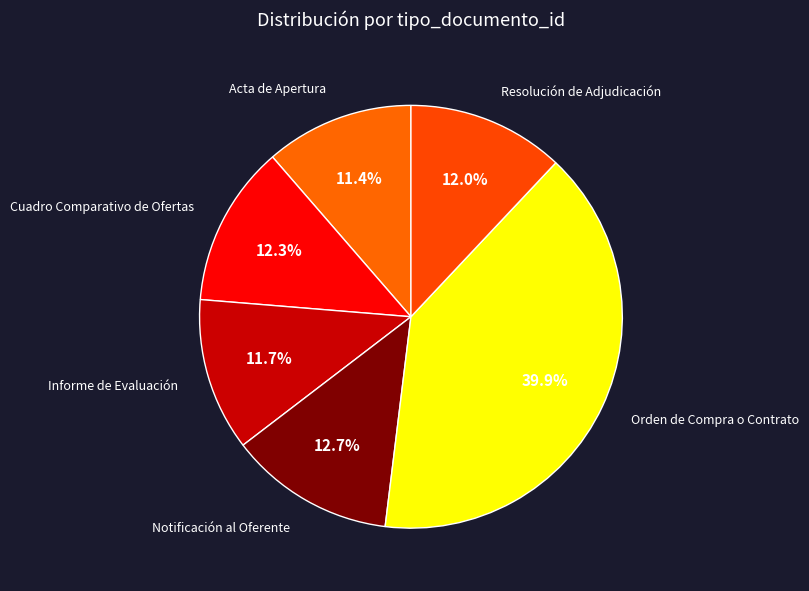

Which category has the biggest portion of the pie?

Orden de Compra o Contrato